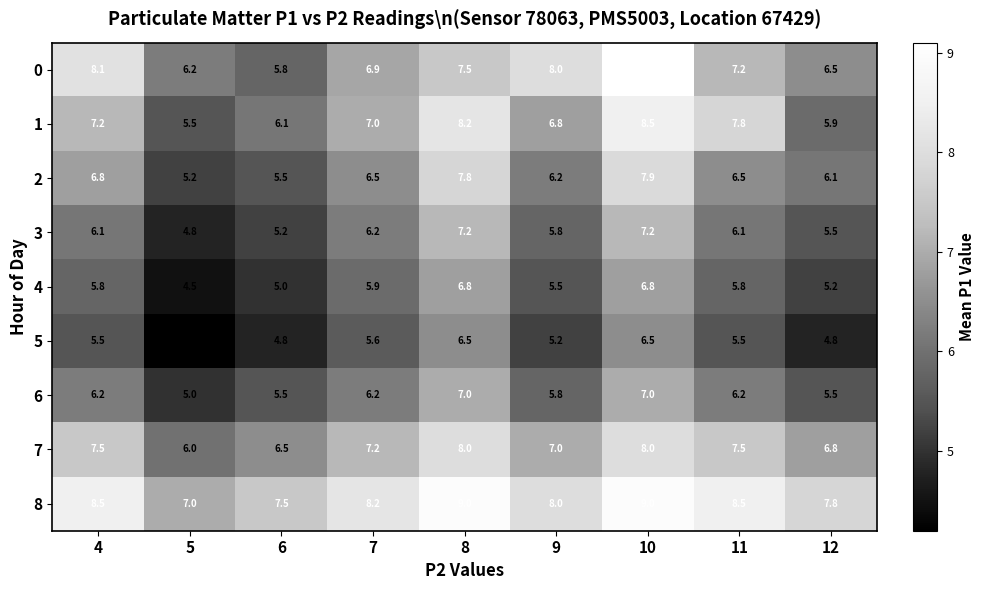

What is the minimum value for 0?

5.8